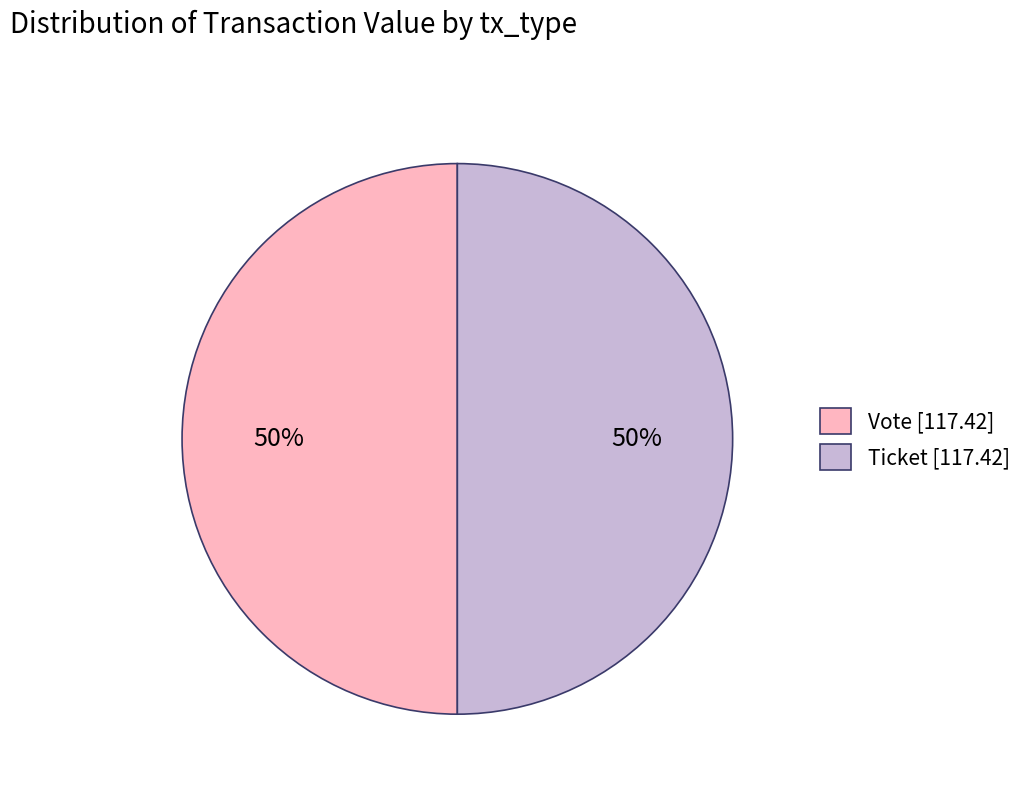

Approximately how many times larger is the value at Ticket [117.42] compared to Vote [117.42]?

1.0